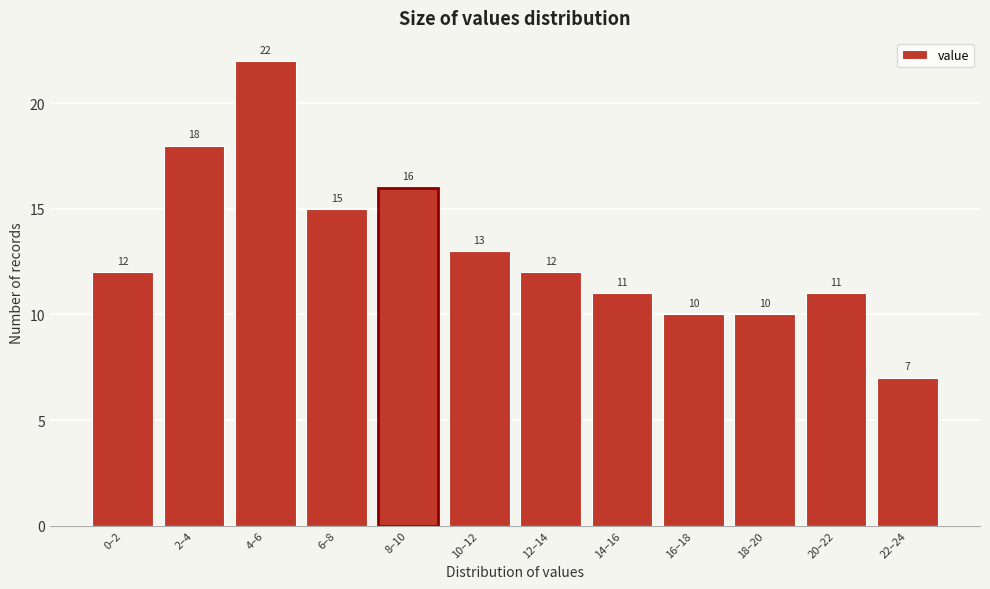

Reading right to left, extract all data points from this chart.

7	11	10	10	11	12	13	16	15	22	18	12